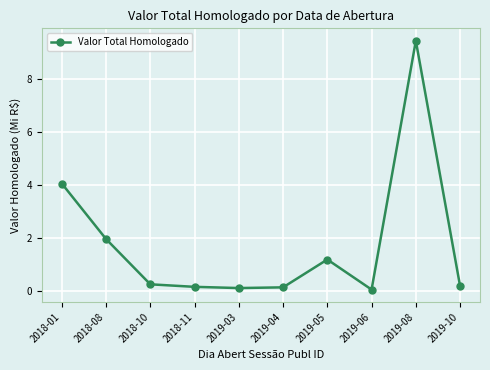

What is the label of the 1st point from the left?

2018-01